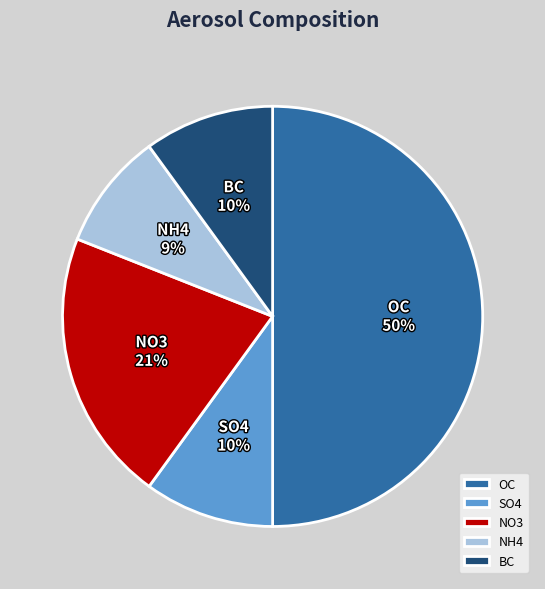

To the nearest percent, what portion does NH4 represent?

9%